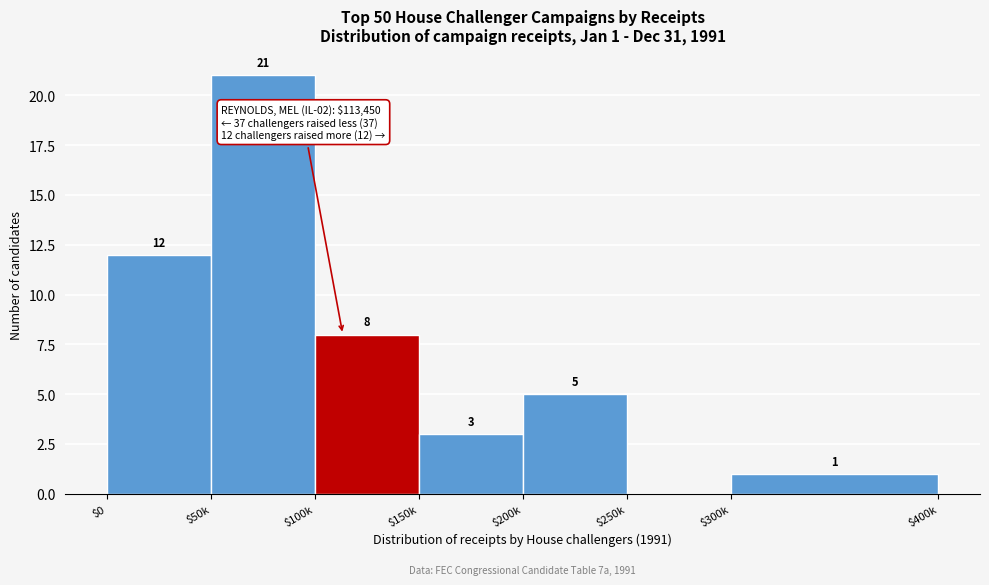

What is the maximum value shown in the chart?

21